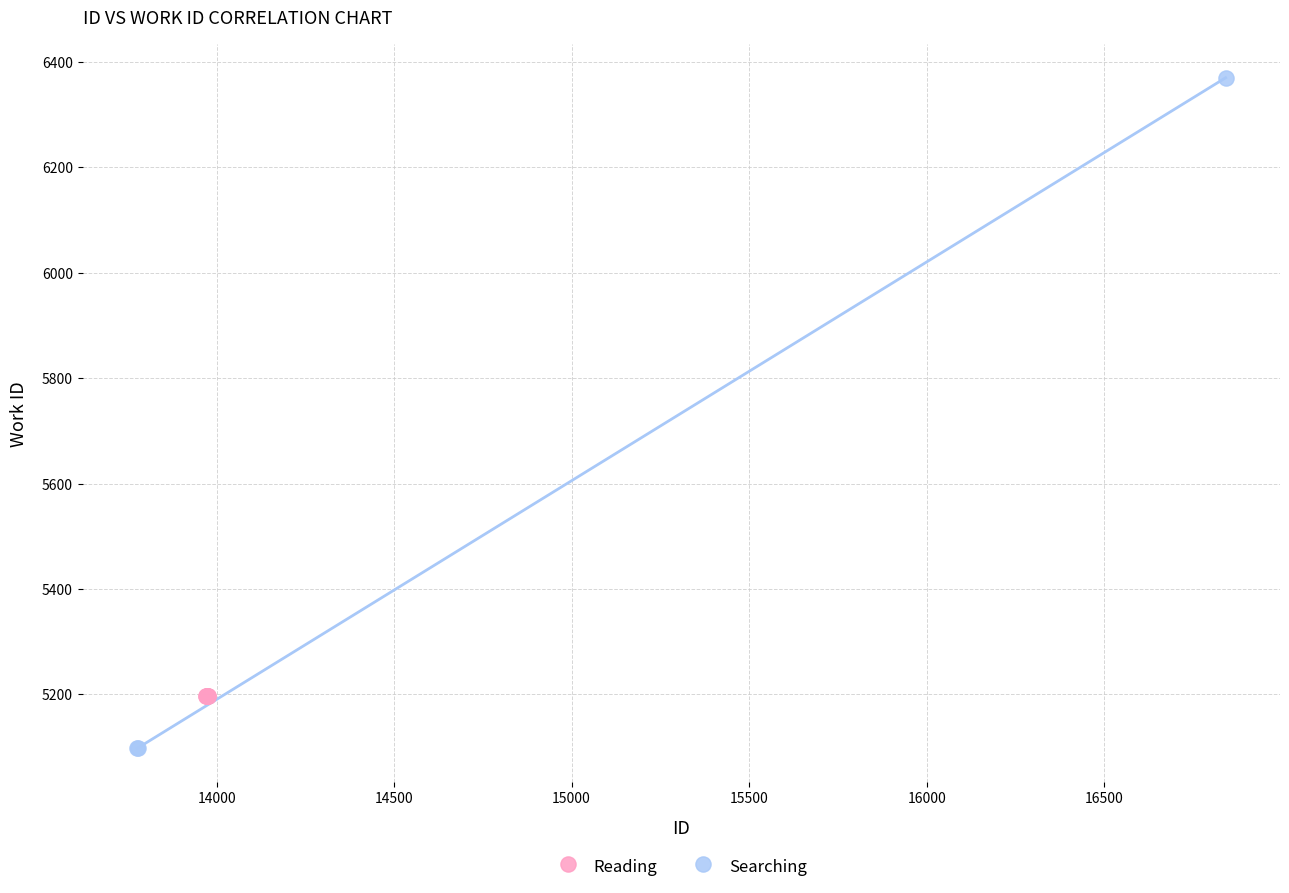

Which series reaches the maximum Y coordinate?

Searching